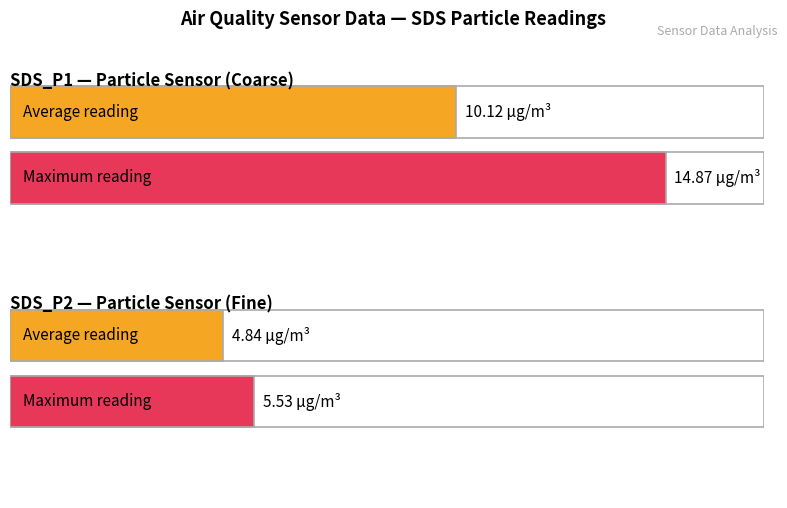

How many bars are there in each group?

2